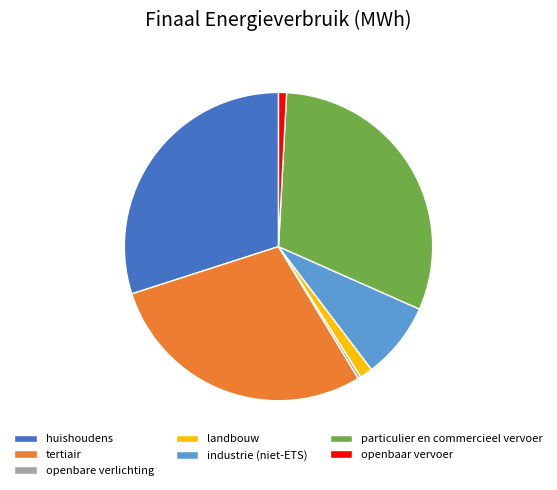

Is there any slice that represents more than half of the pie?

No